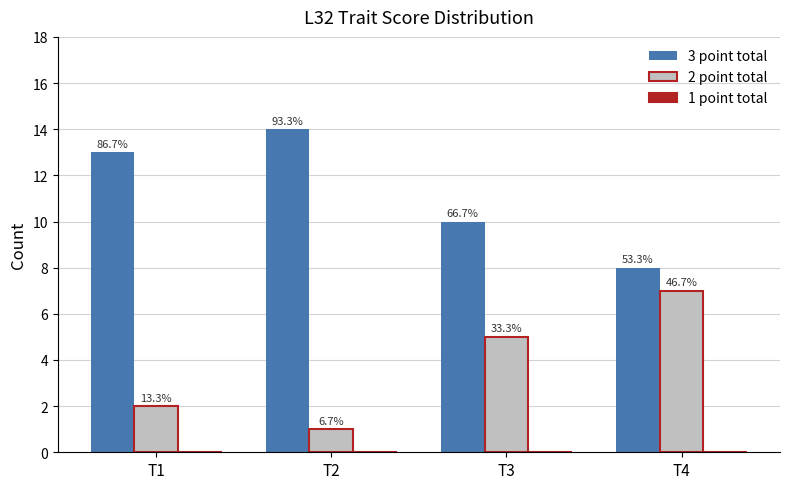

Reading left to right, extract all data points from this chart.

3 point total: 13	14	10	8
2 point total: 2	1	5	7
1 point total: 0	0	0	0